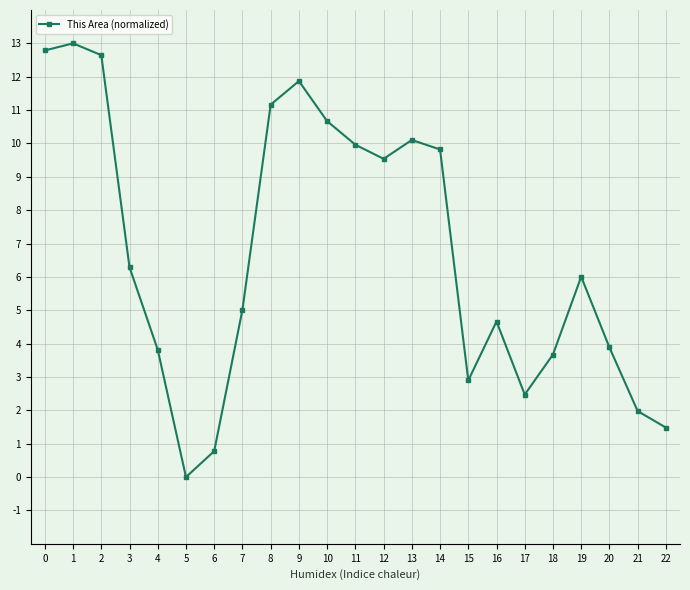

Reading right to left, list all the values displayed in this chart.

22=1.5	21=2.0	20=3.9	19=6.0	18=3.7	17=2.5	16=4.7	15=2.9	14=9.8	13=10.1	12=9.5	11=10.0	10=10.7	9=11.9	8=11.2	7=5.0	6=0.8	5=0.0	4=3.8	3=6.3	2=12.6	1=13.0	0=12.8